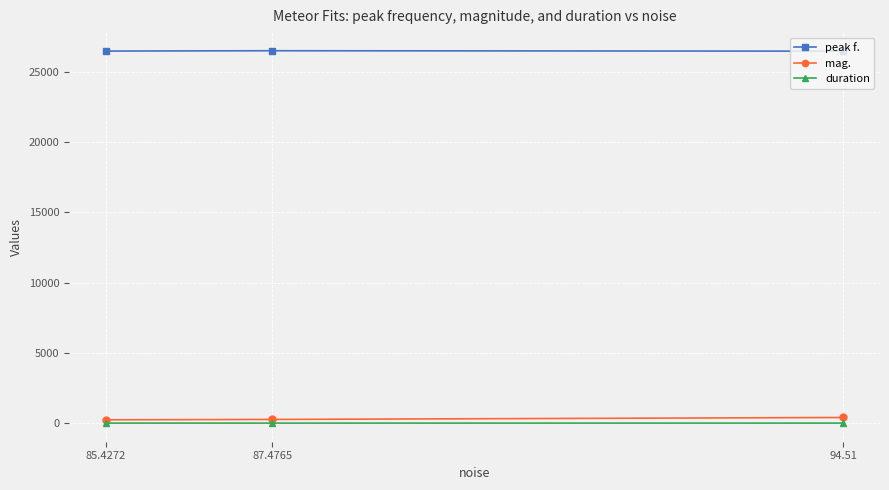

Between 87.4765 and 85.4272, which series saw the biggest shift?

mag.